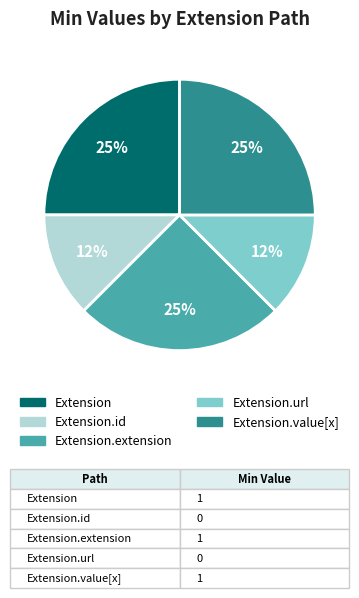

True or false: Extension accounts for 25% of the total.

True